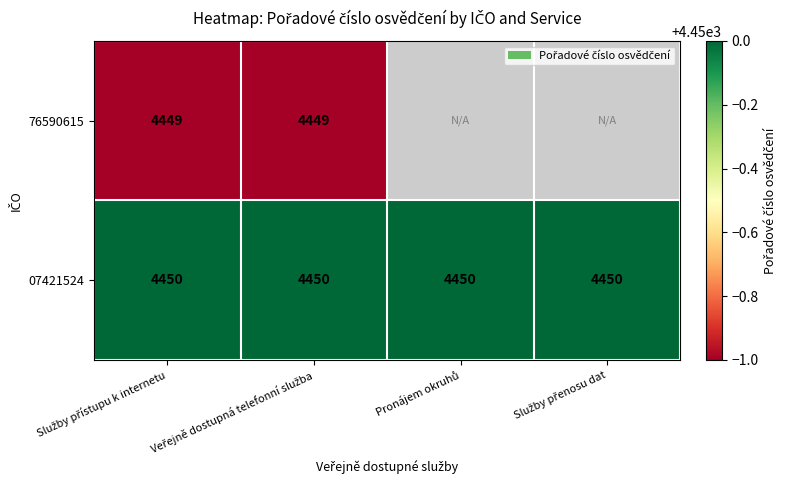

What is the sum of all 07421524 values?

17800